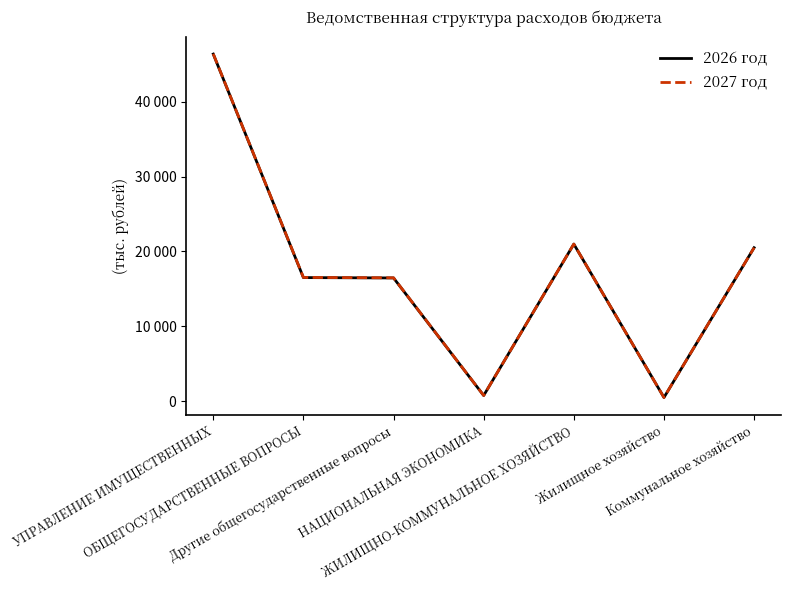

Does the chart have visible grid lines?

No